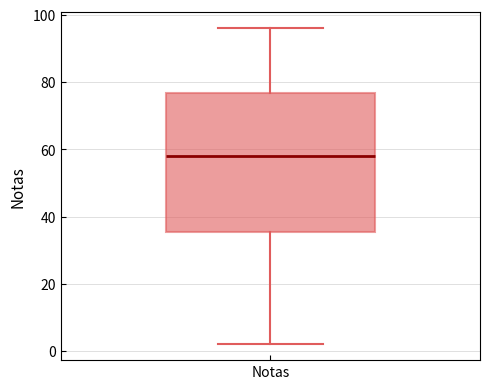

Where does the lower whisker of the box for Notas end on the y-axis? The values are not printed on the chart, so give them approximately, as read against the axis.

2